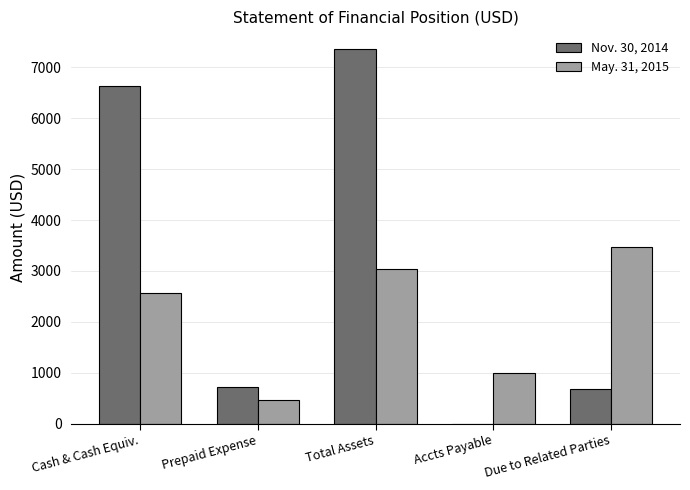

True or false: Nov. 30, 2014 has a value of 0 at Accts Payable.

True